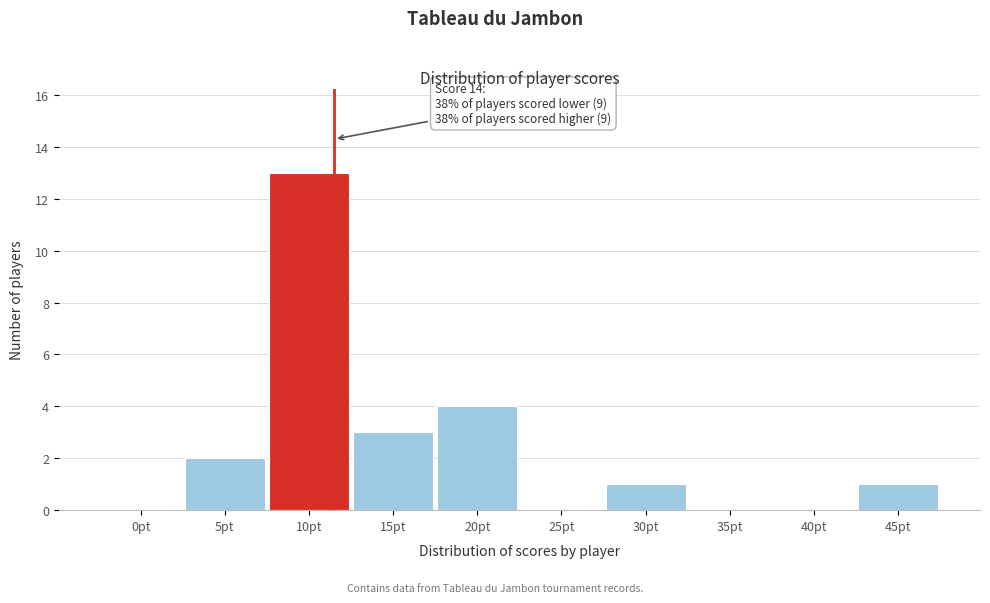

Reading left to right, transcribe all the data shown in this chart.

0pt=0	5pt=2	10pt=13	15pt=3	20pt=4	25pt=0	30pt=1	35pt=0	40pt=0	45pt=1